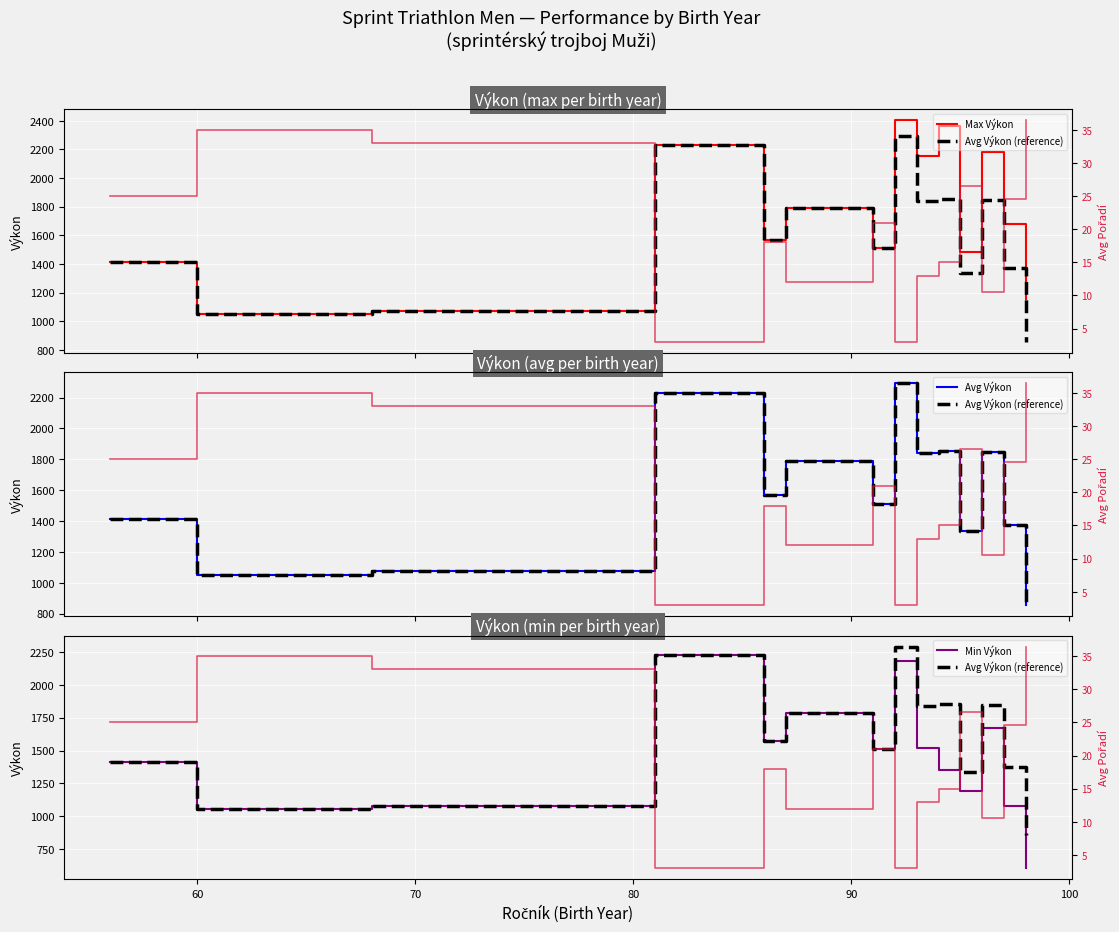

Which series has the largest total across all categories?

Max Výkon